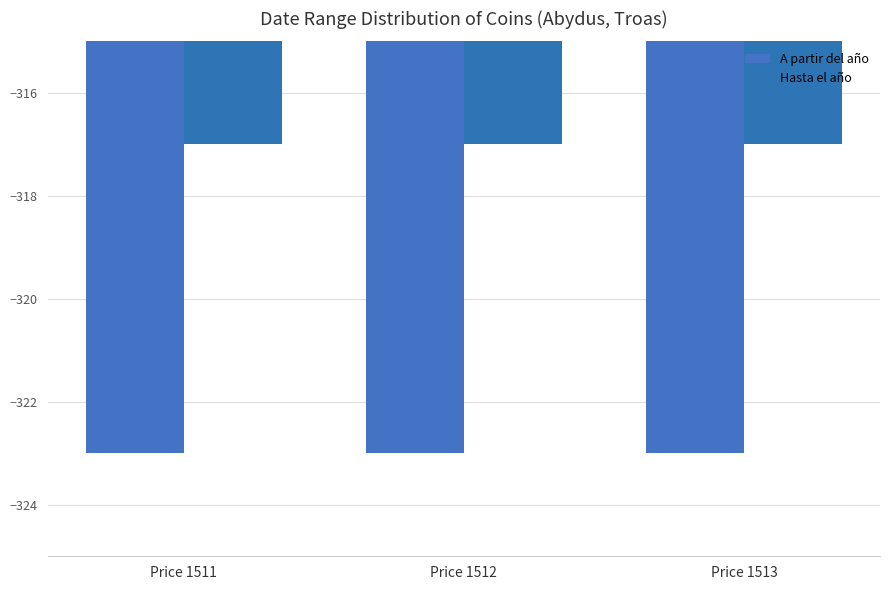

Between Price 1512 and Price 1511, which is larger?

Price 1512